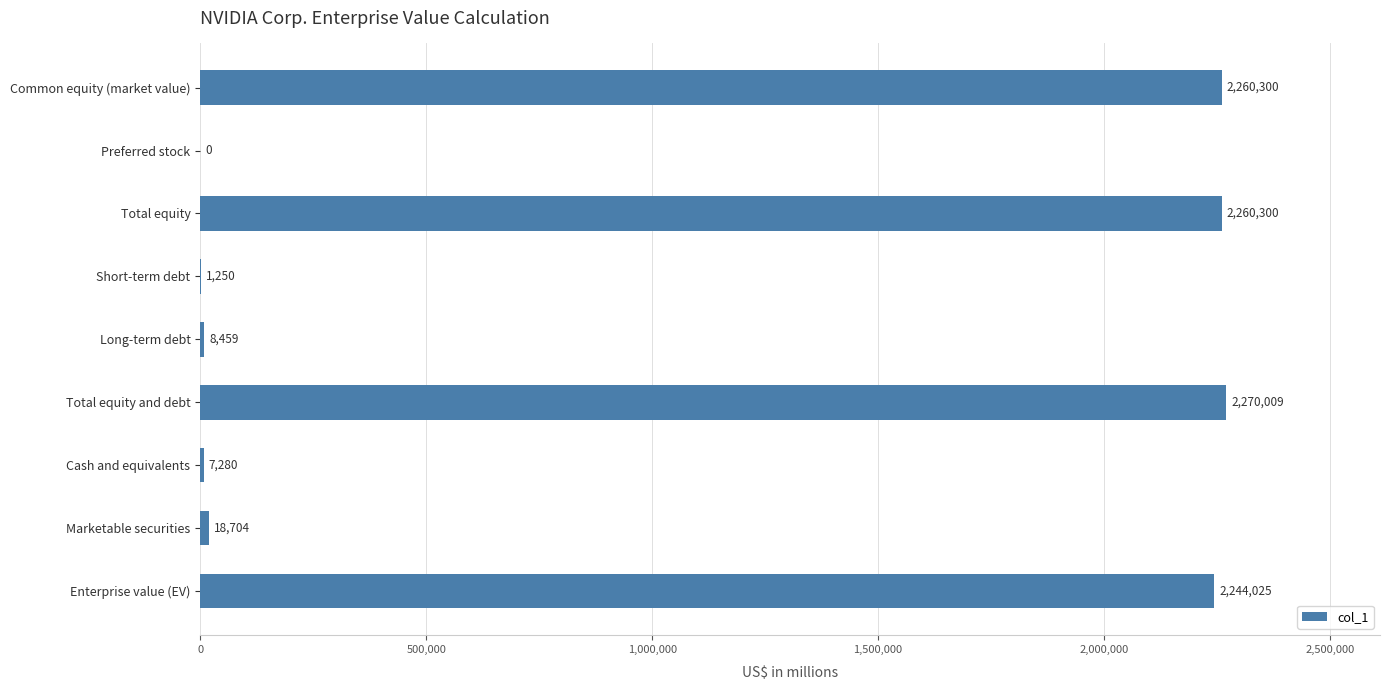

What is the change in value from Cash and equivalents to Marketable securities?

+11424